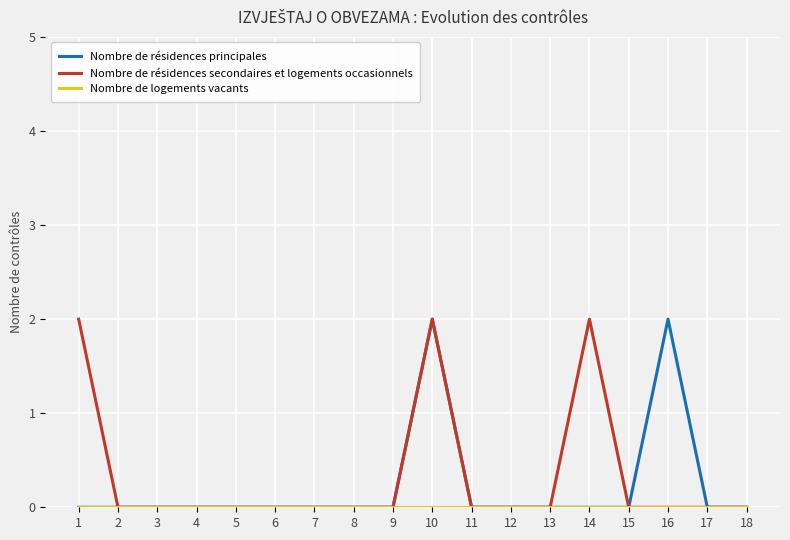

True or false: Nombre de résidences principales has a value of 0 at 7.

True